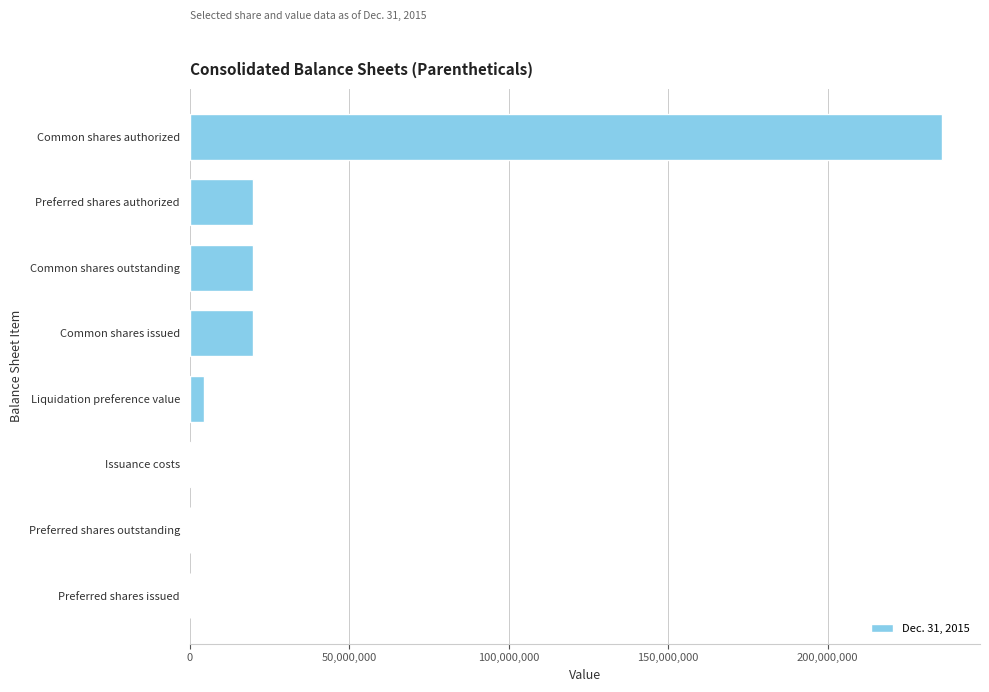

The chart shows a value of 236000000 at Common shares authorized. True or false?

True